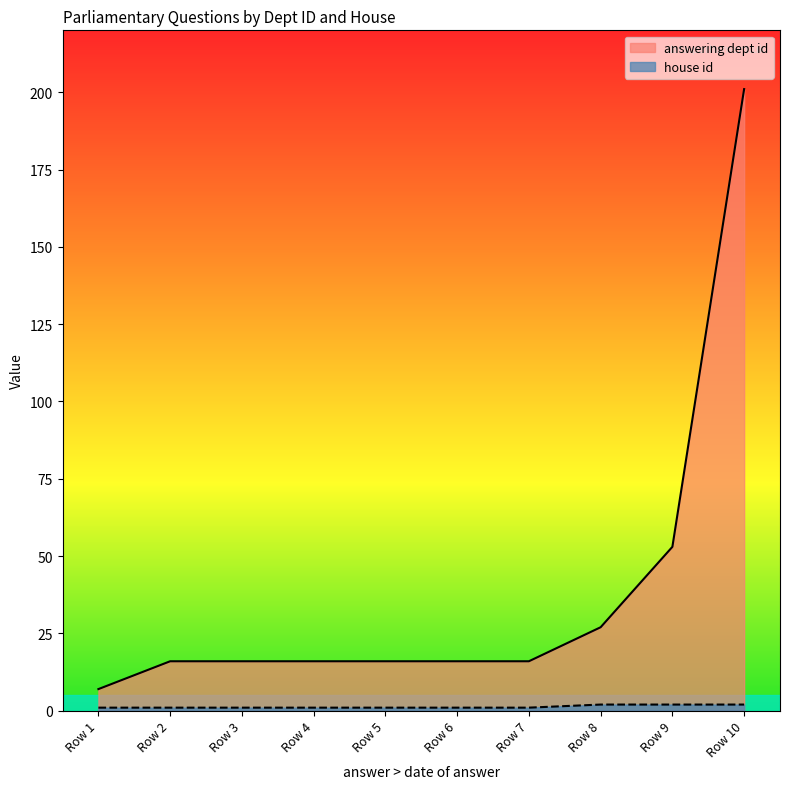

Between Row 5 and Row 10, which series saw the biggest shift?

answering dept id